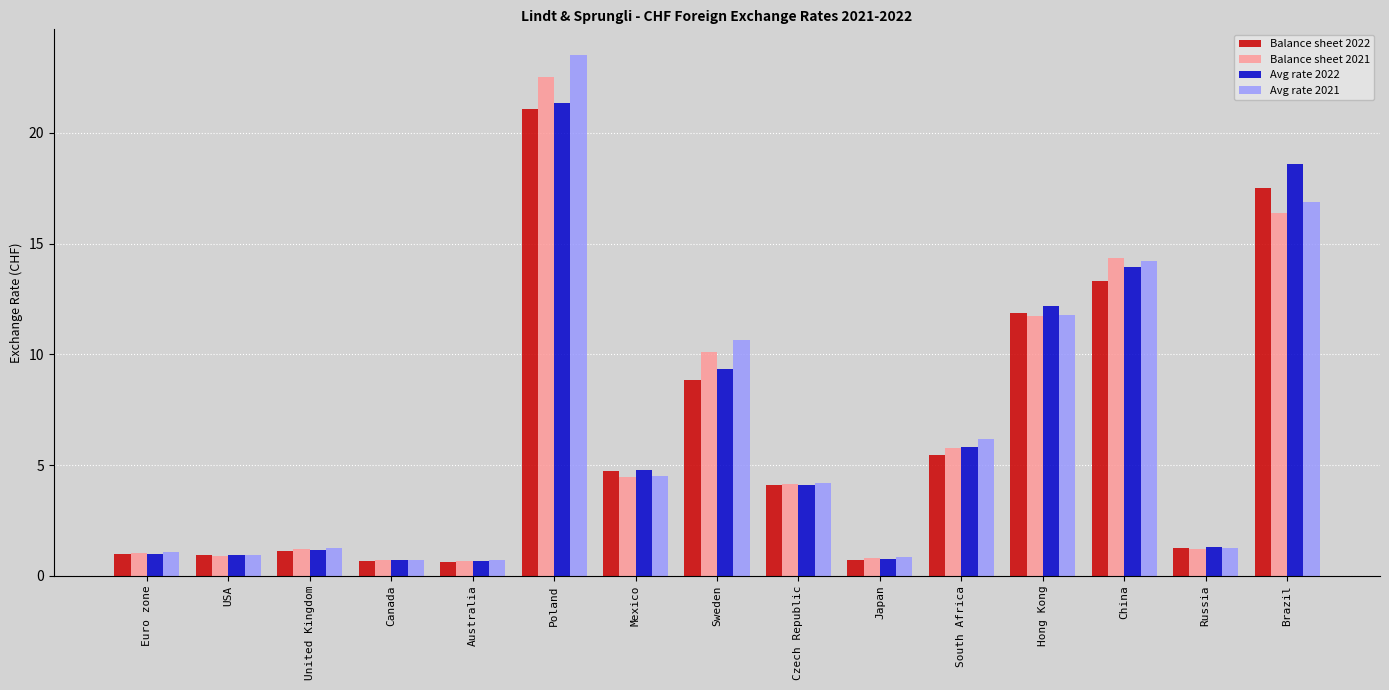

How many data points in Avg rate 2022 are less than 4?

7